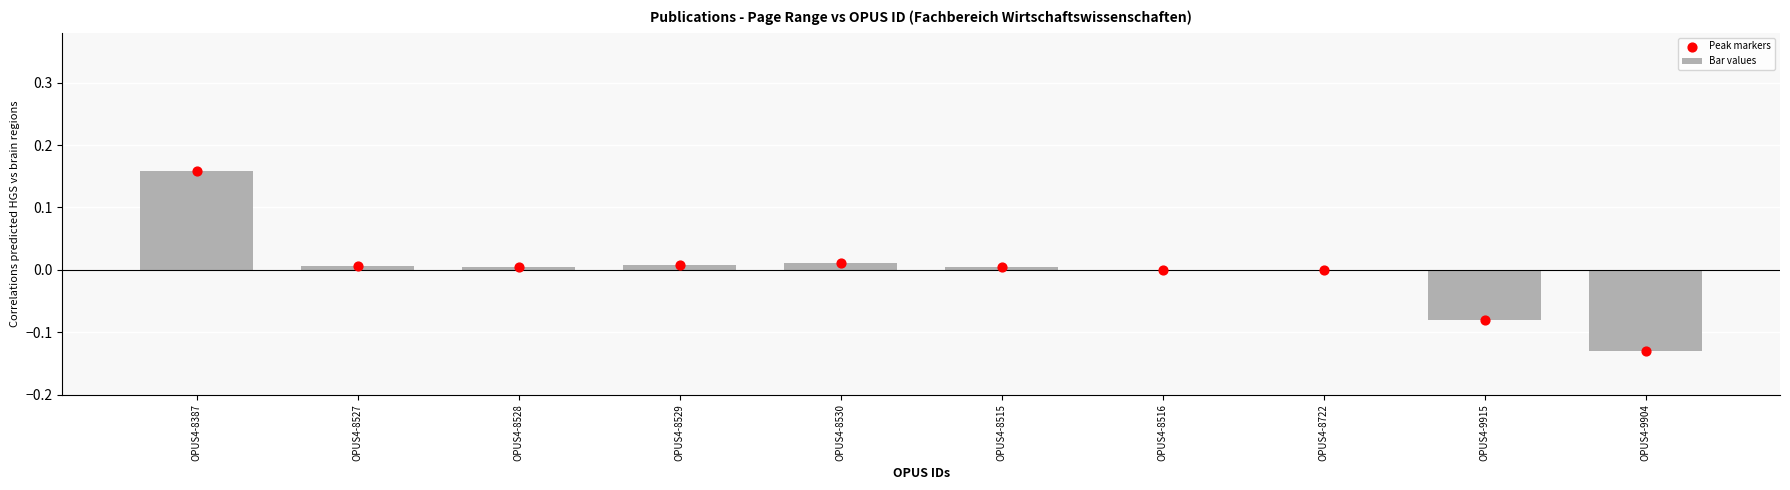

Which series has the largest total across all categories?

Bar values